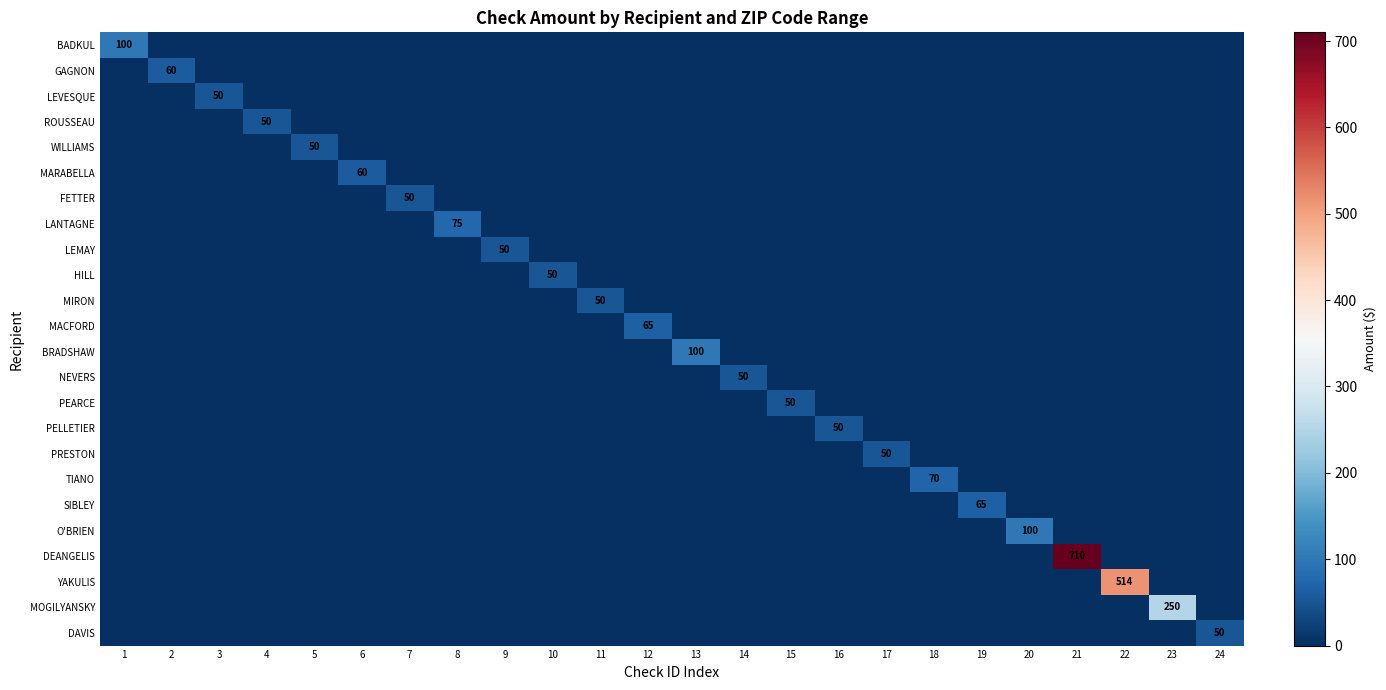

At 18, list the series in order from largest to smallest.

TIANO, BADKUL, GAGNON, LEVESQUE, ROUSSEAU, WILLIAMS, MARABELLA, FETTER, LANTAGNE, LEMAY, HILL, MIRON, MACFORD, BRADSHAW, NEVERS, PEARCE, PELLETIER, PRESTON, SIBLEY, O'BRIEN, DEANGELIS, YAKULIS, MOGILYANSKY, DAVIS